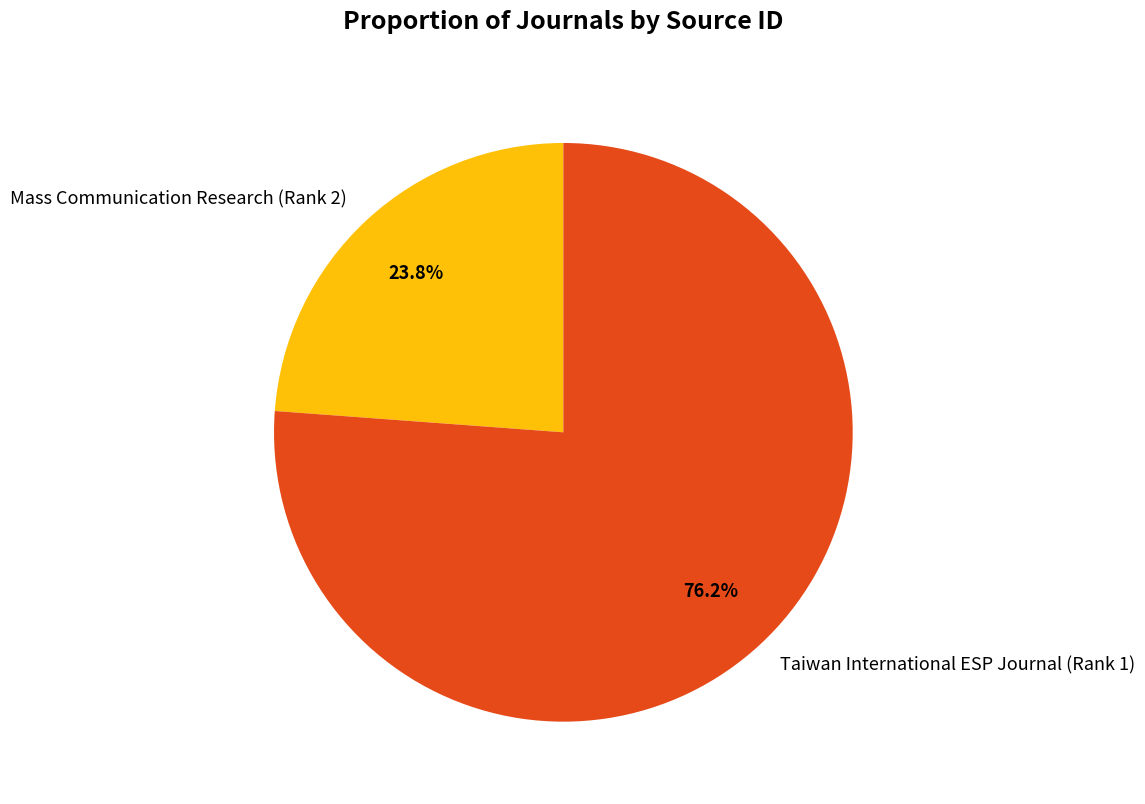

To the nearest percent, what is the combined percentage of Mass Communication Research (Rank 2) and Taiwan International ESP Journal (Rank 1)?

100%